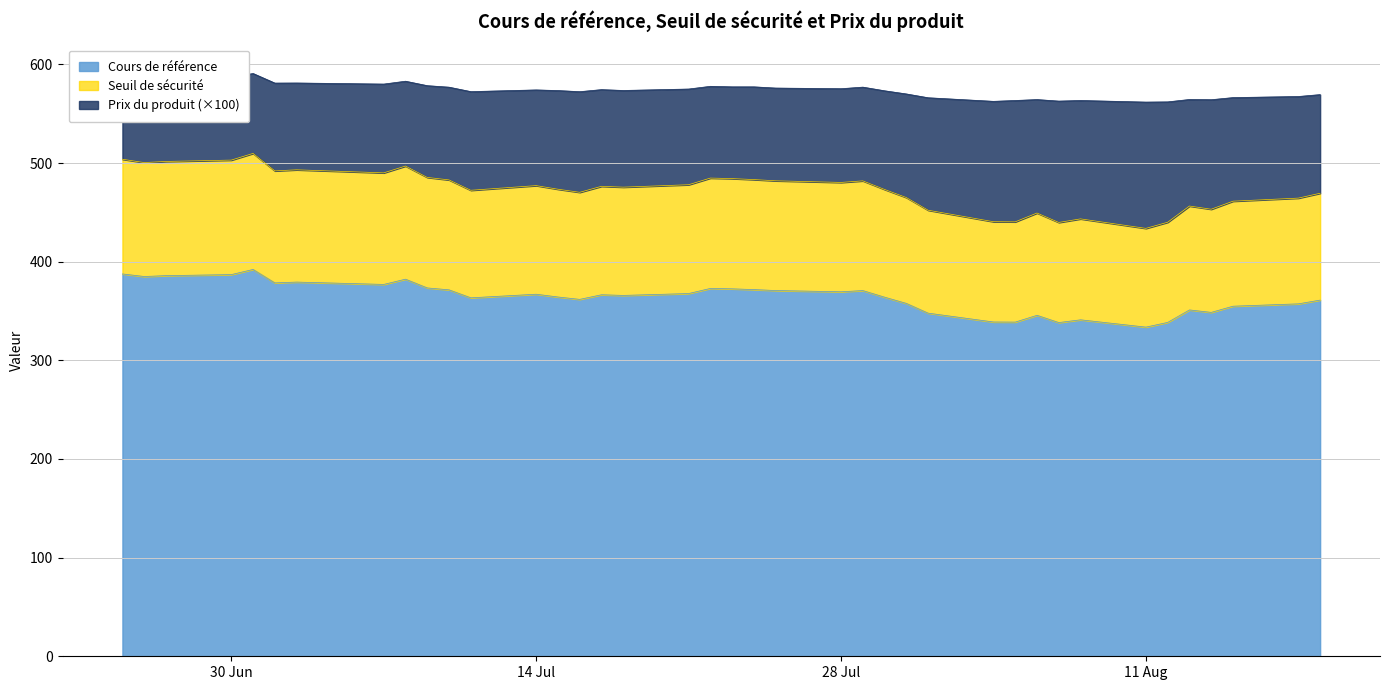

At which category does the chart reach its peak across all series?

2025-07-01